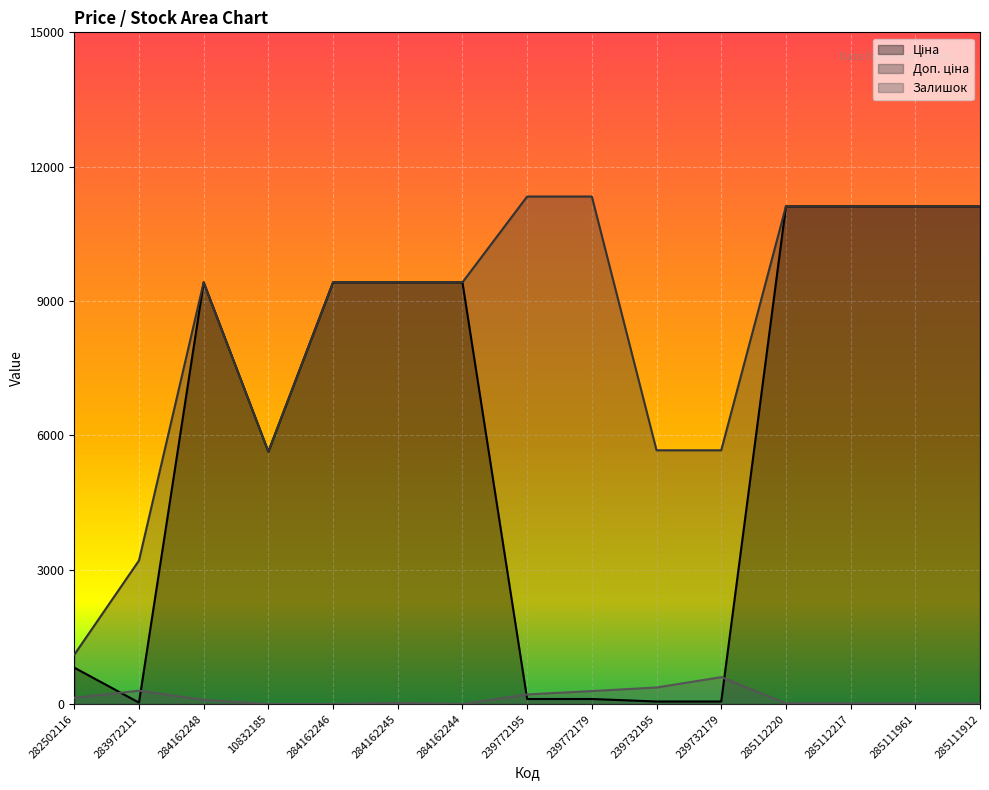

True or false: Доп. ціна and Ціна intersect in this chart.

False